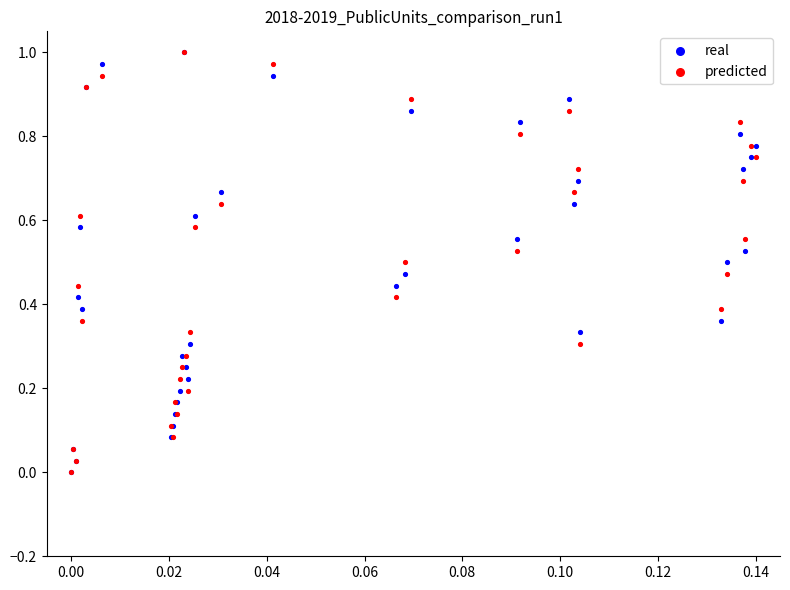

What are all the series names shown in the legend?

real, predicted